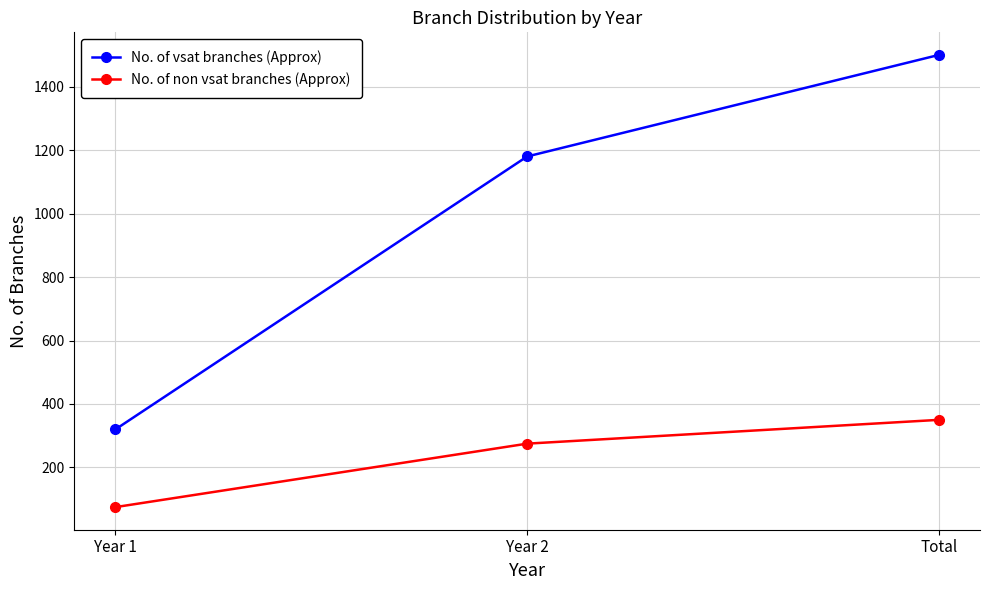

What position from the left is Total?

3